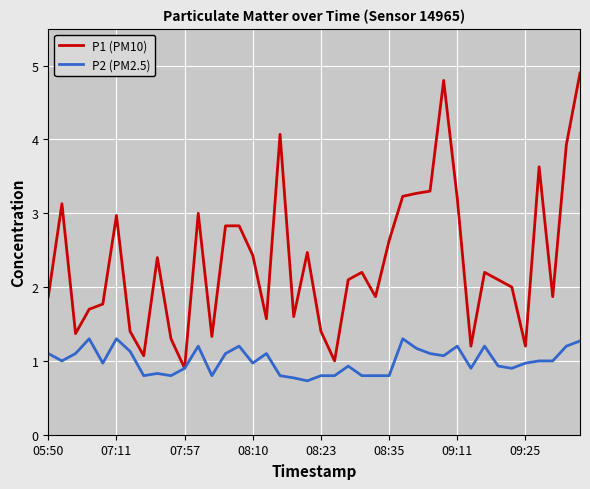

List the series in order of their peak value, lowest first.

P2 (PM2.5), P1 (PM10)